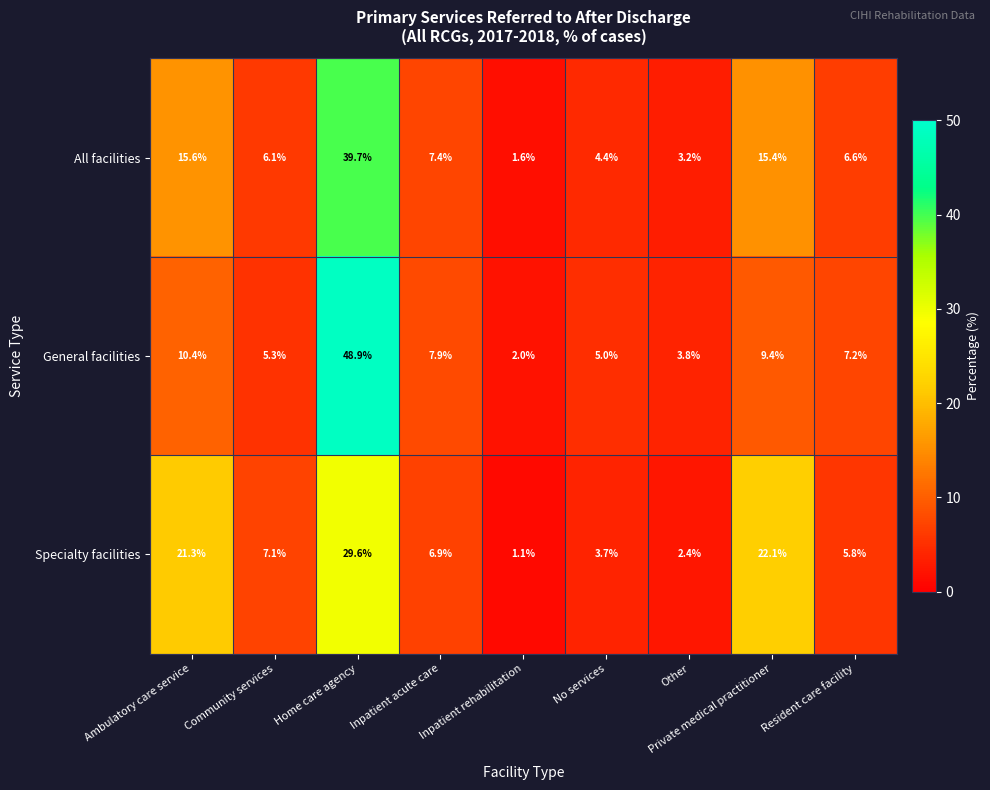

At which category is the sum across all series the highest?

Home care agency